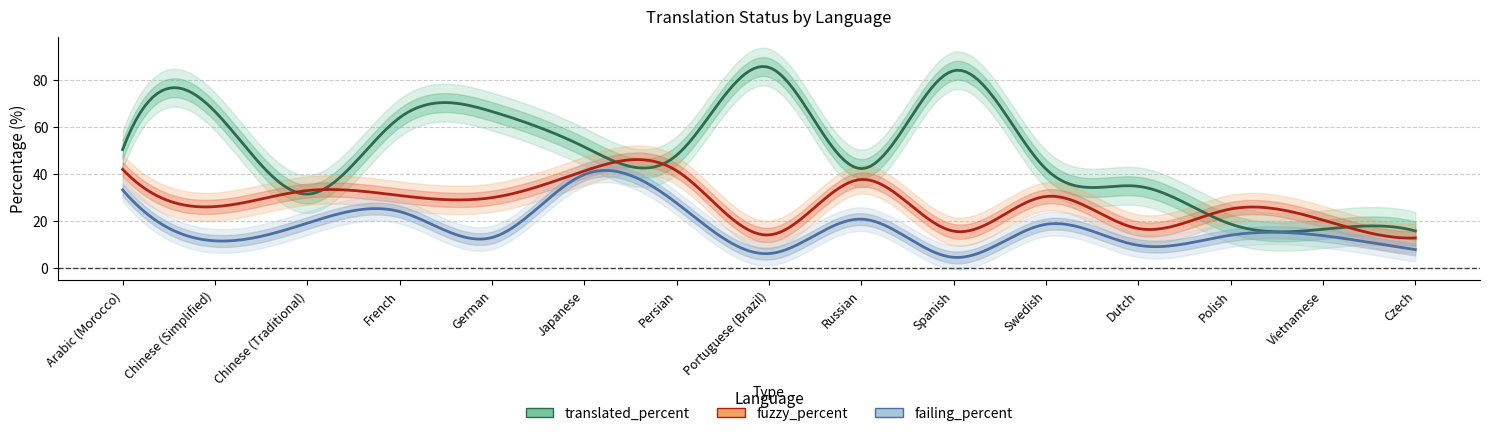

What is the sum of the translated_percent values at Japanese and Czech?

67.4